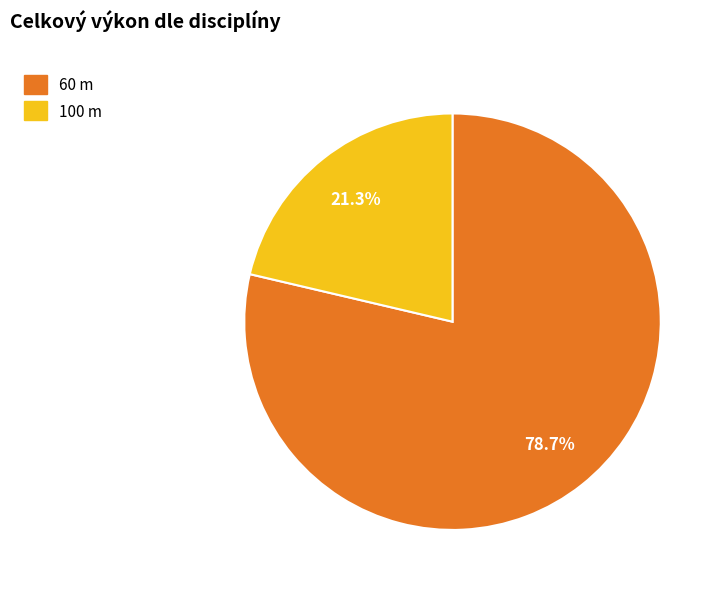

How many segments does this pie chart have?

2